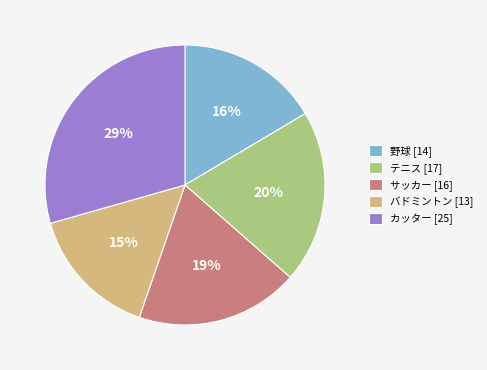

Does テニス represent more than half of the total?

No